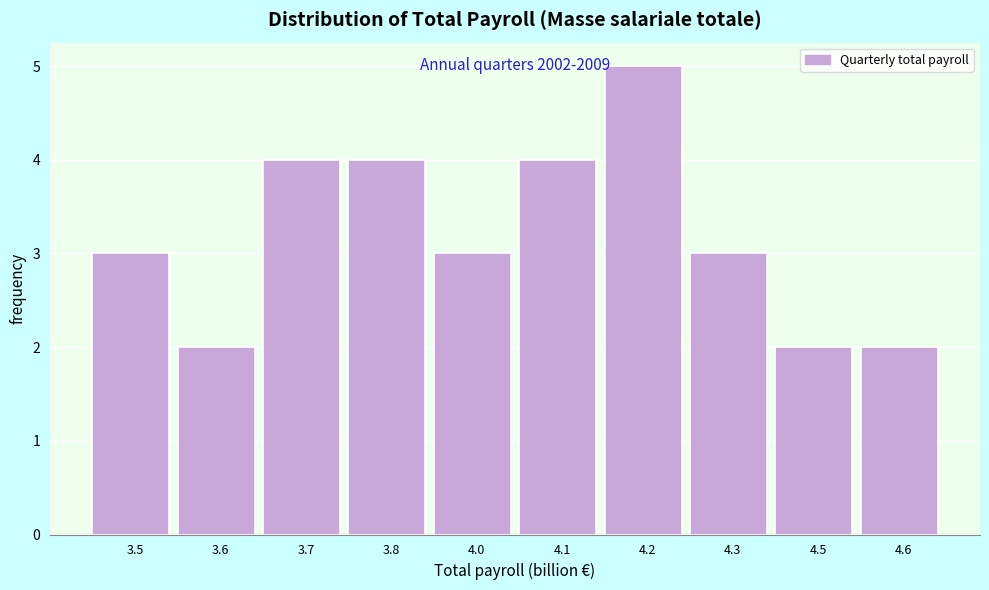

Reading right to left, list all the values displayed in this chart.

4.6=2	4.5=2	4.3=3	4.2=5	4.1=4	4.0=3	3.8=4	3.7=4	3.6=2	3.5=3